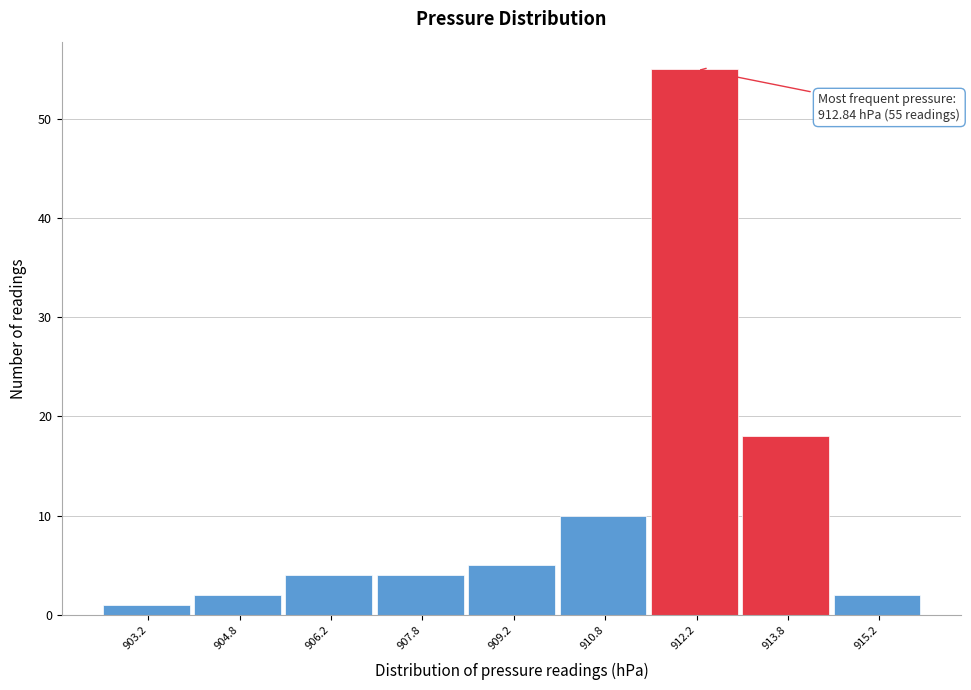

Over which range of the x-axis is the bar tallest?

911.5 to 913.0